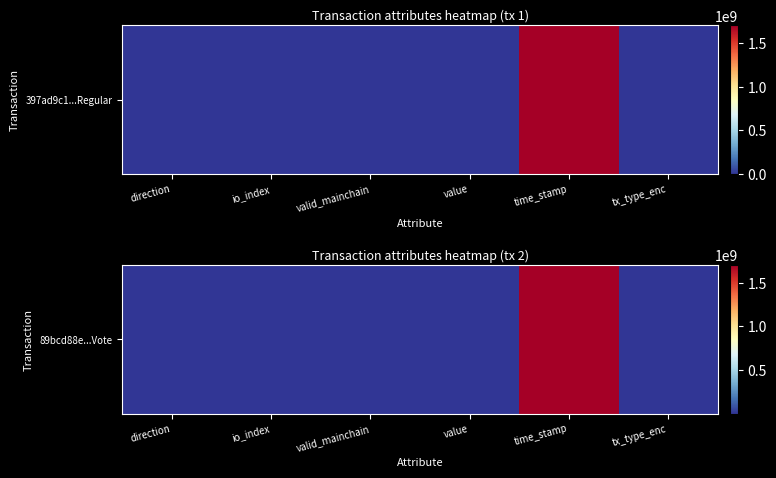

What is the sum of all values?

1704257746.8